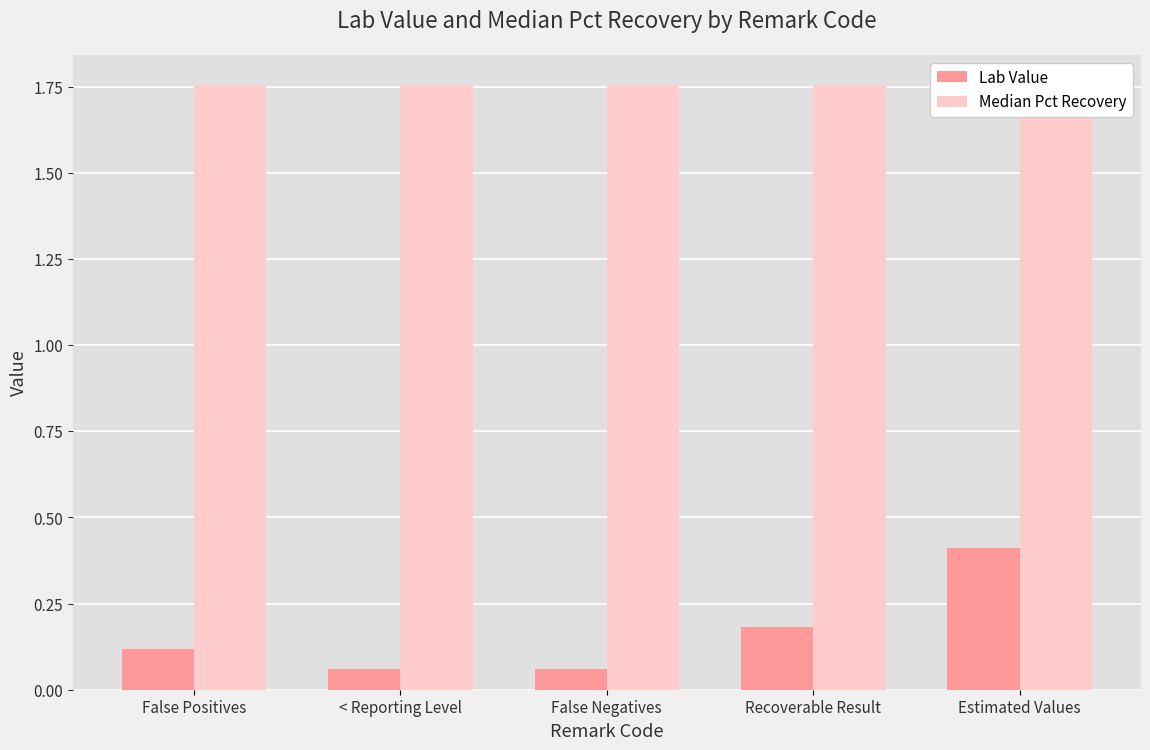

At which category is the sum across all series the highest?

Estimated Values